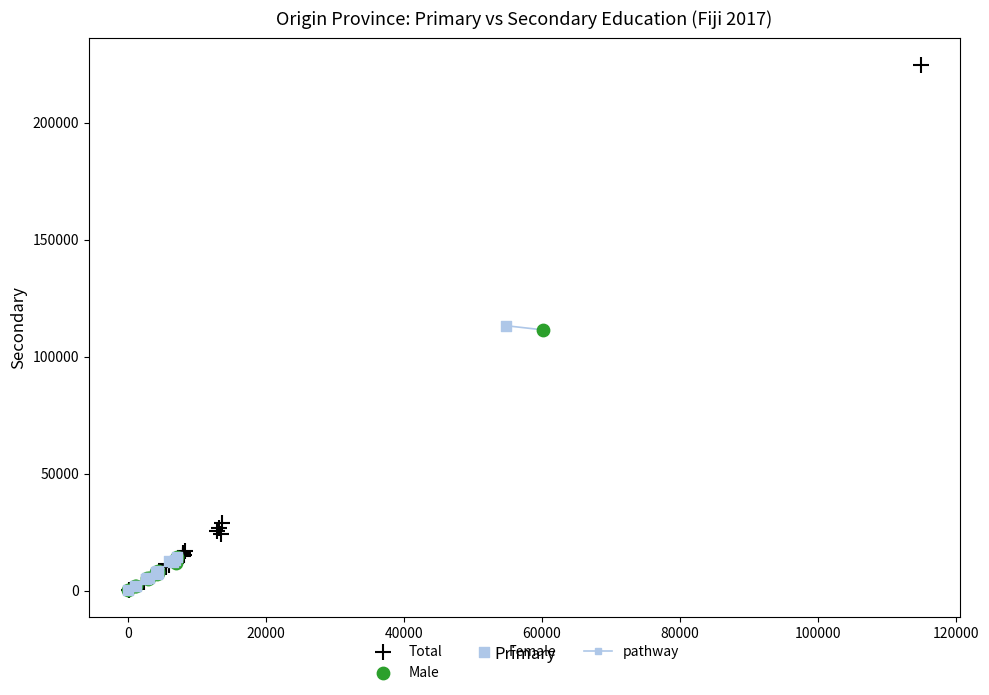

Which series has the widest spread of Y values?

Total